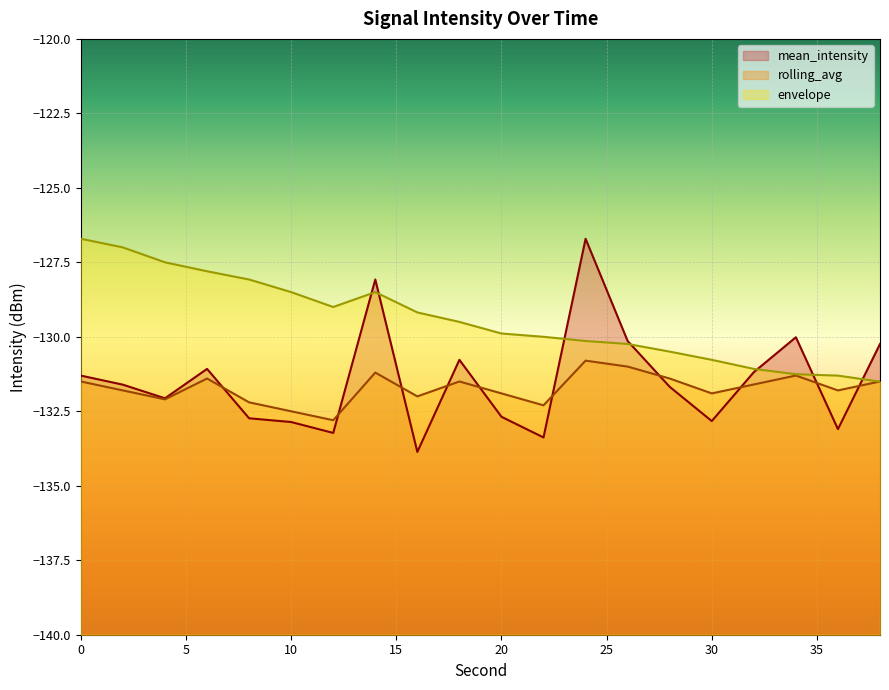

List the series in order of their peak value, lowest first.

rolling_avg, mean_intensity, envelope